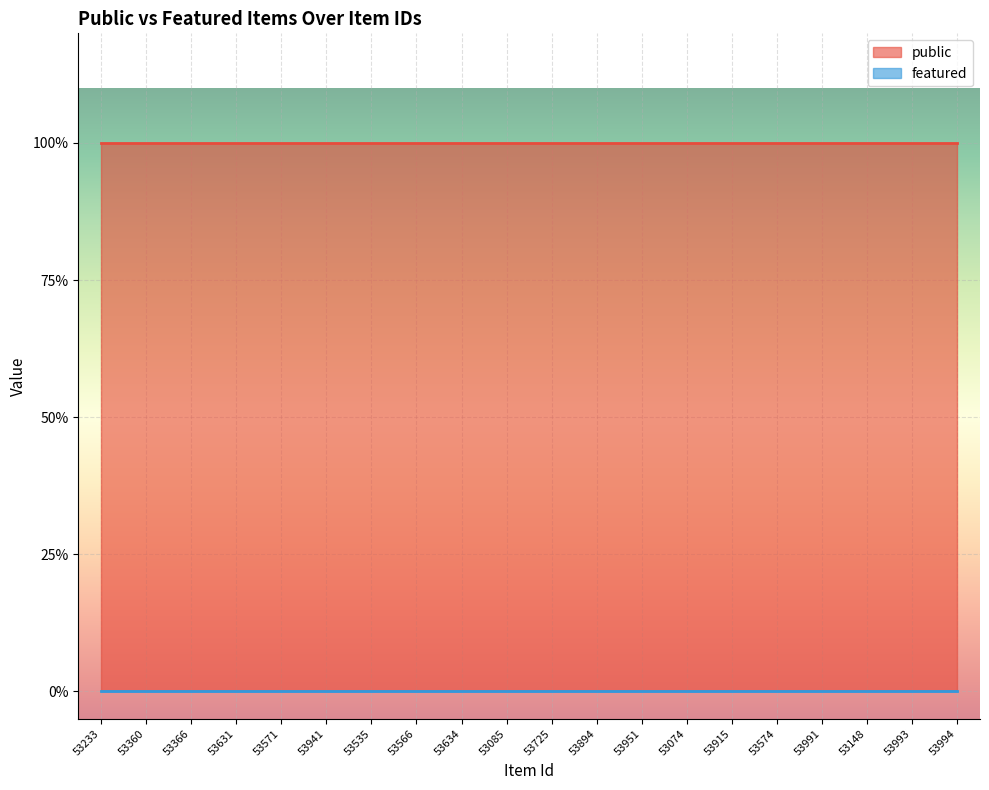

Between 53725 and 53148, which series saw the biggest shift?

public